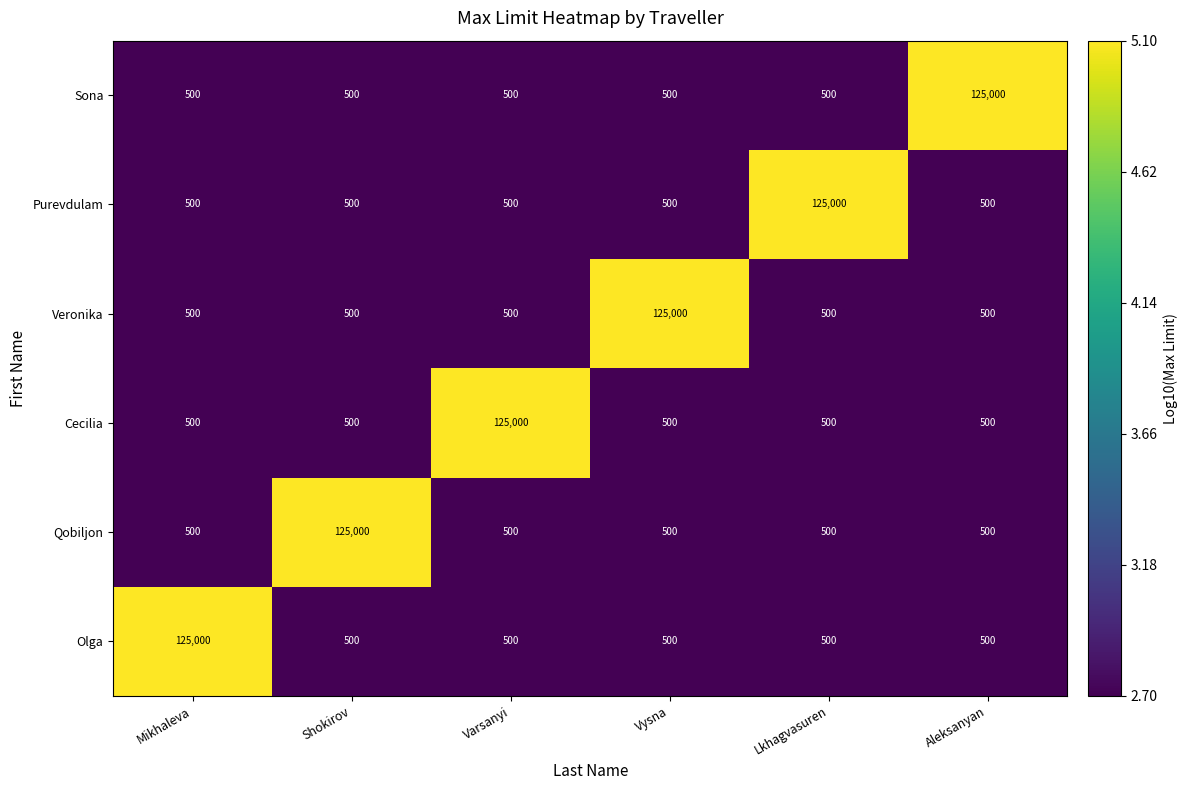

At how many categories does at least one series exceed 118616?

6